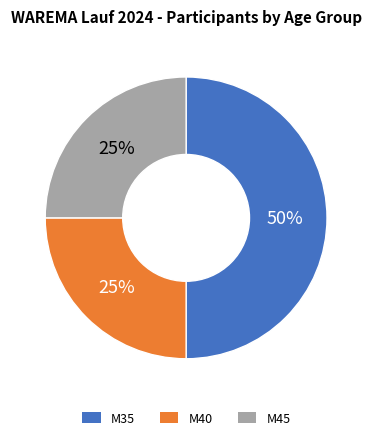

To the nearest percent, what is the difference between the largest and smallest slice percentages?

25%